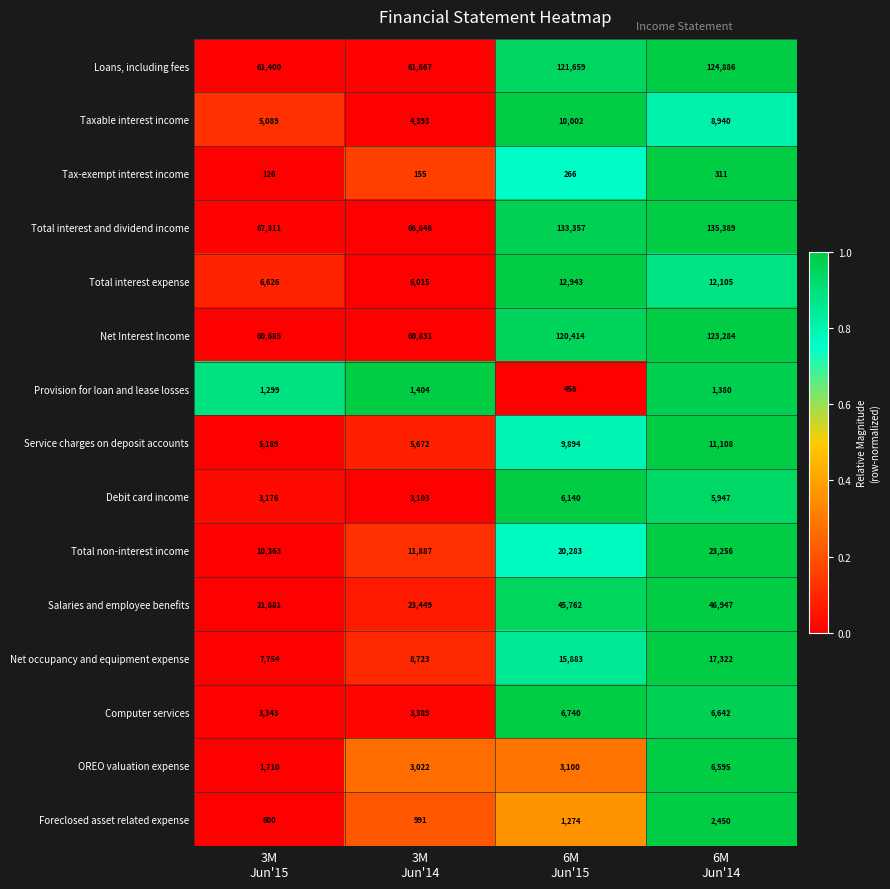

What is the minimum value shown in the chart?

126